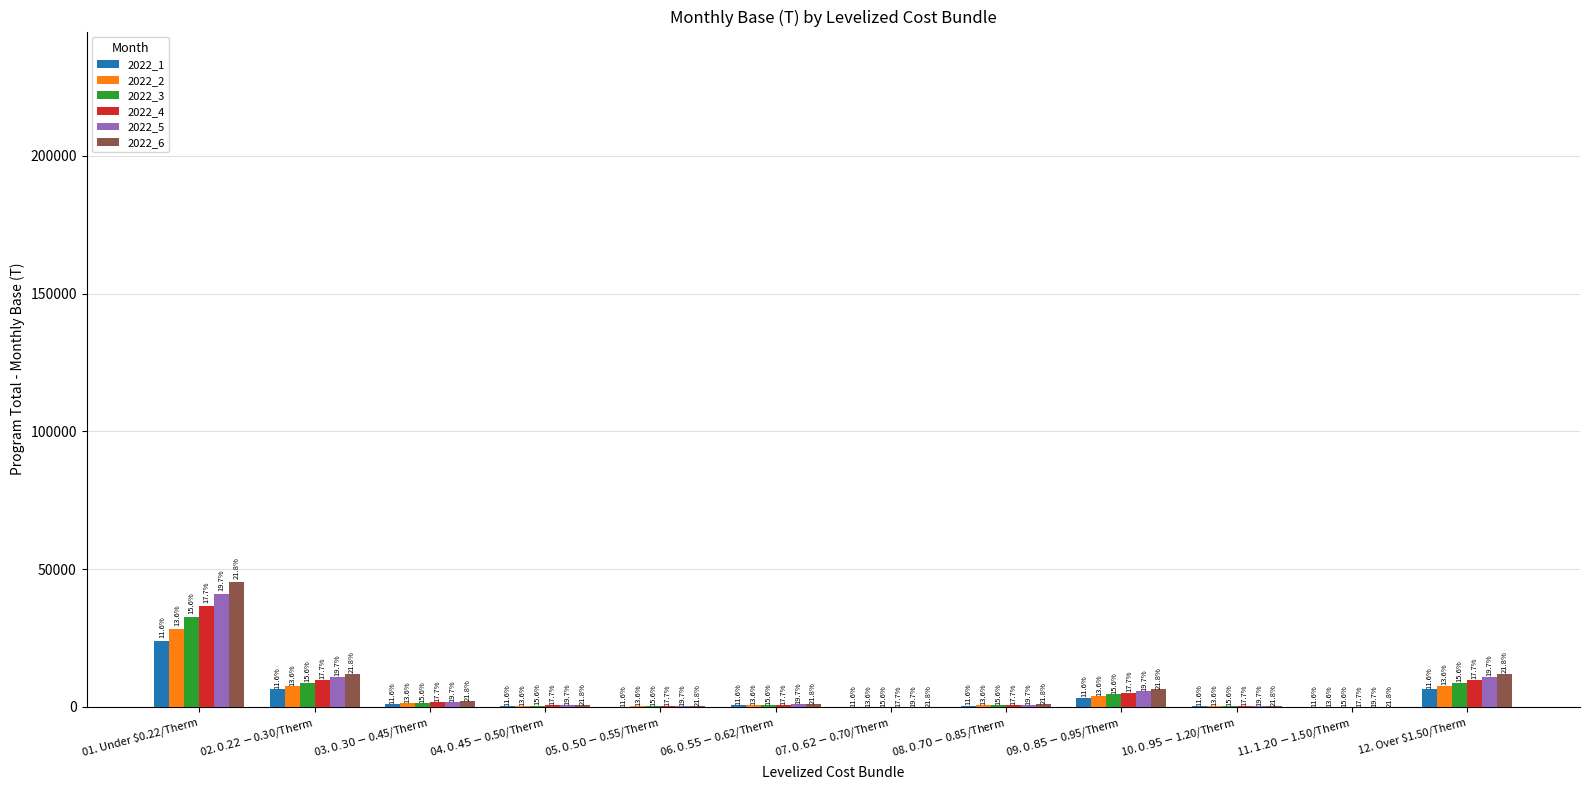

What are all the series names shown in the legend?

2022_1, 2022_2, 2022_3, 2022_4, 2022_5, 2022_6